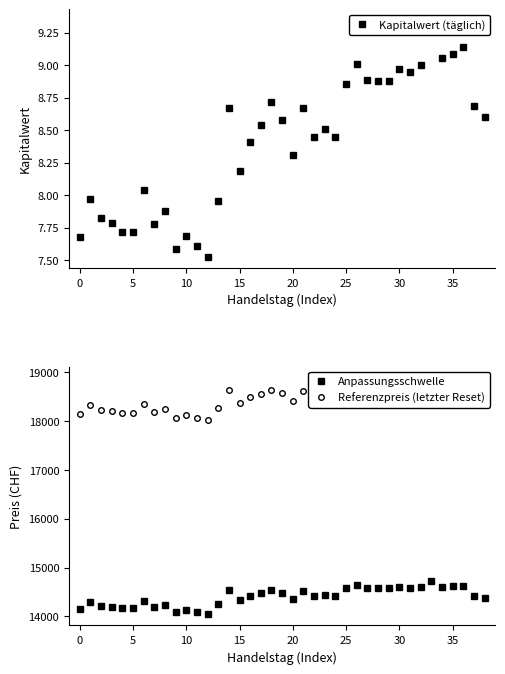

Which has a higher value, 29 or 19?

29